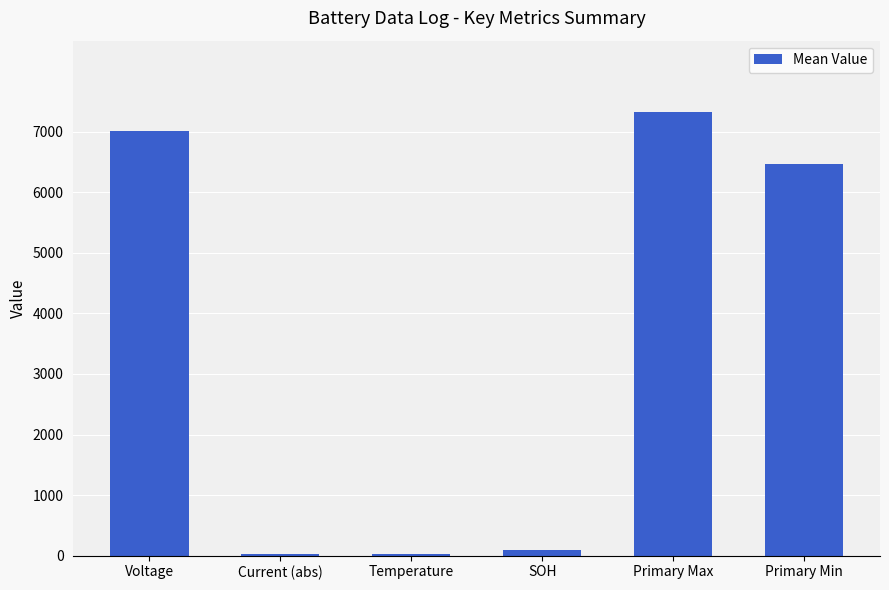

What is the sum of the values at Temperature and Voltage?

7029.9